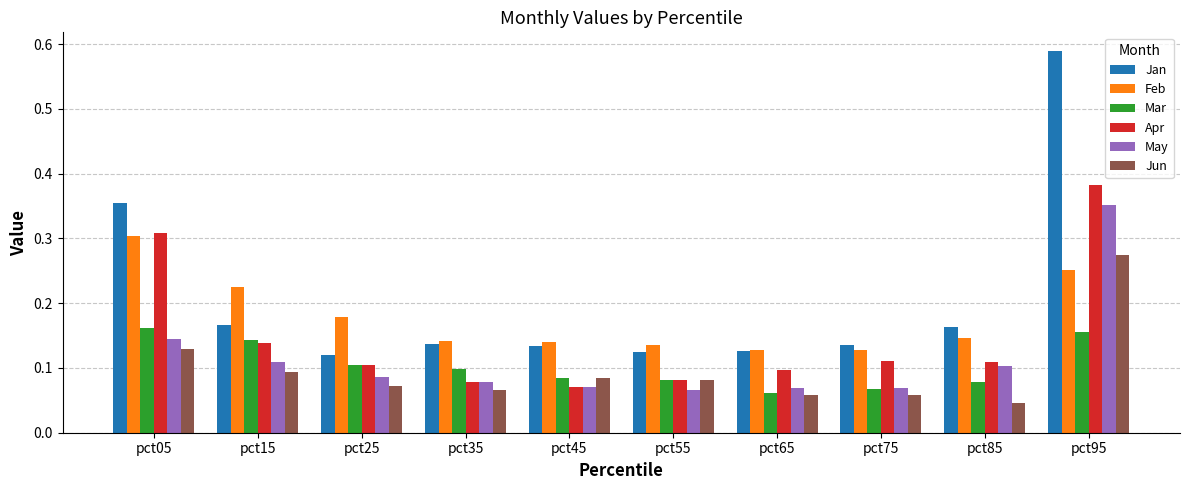

What is the difference between the maximum and minimum values in the Jan series?

0.5